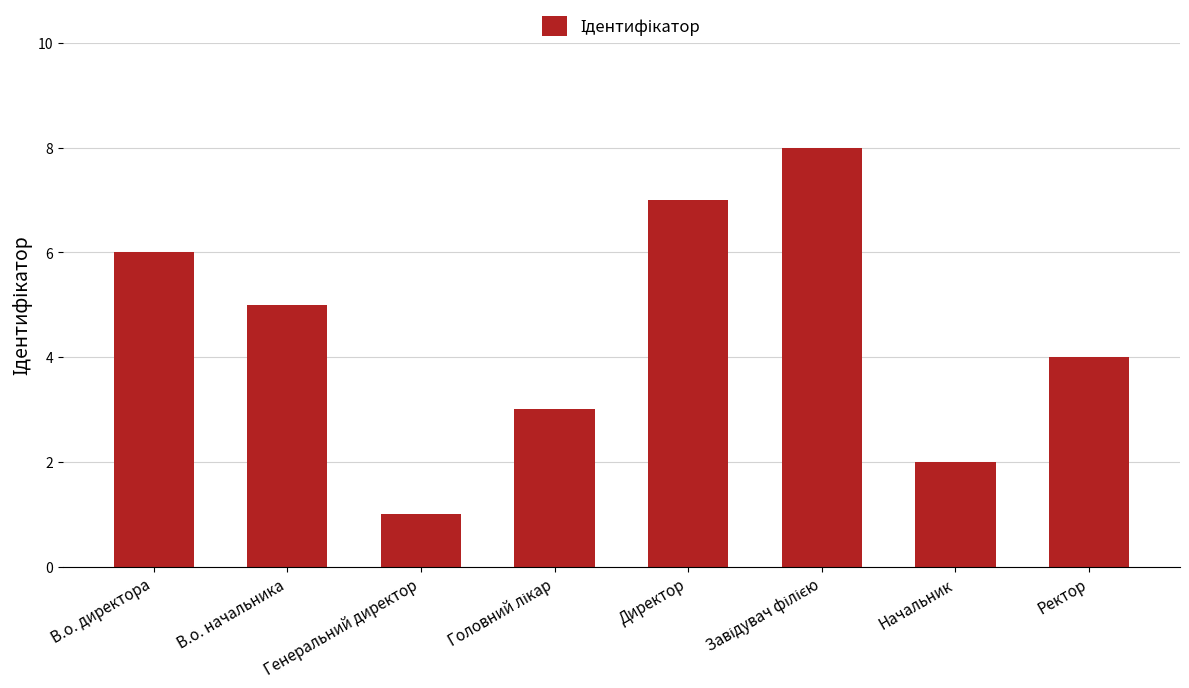

What is the sum of the values at Начальник and В.о. начальника?

7